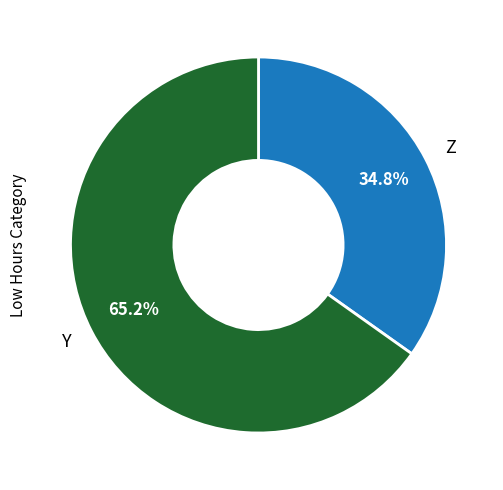

Between Z and Y, which is larger?

Y